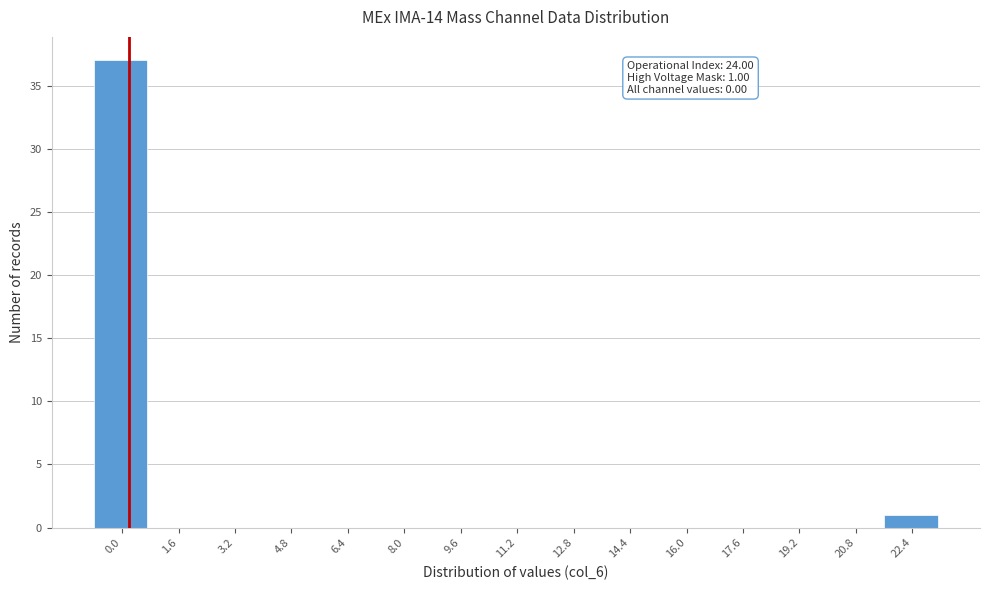

Reading left to right, transcribe all the data shown in this chart.

0.0=37	1.6=0	3.2=0	4.8=0	6.4=0	8.0=0	9.6=0	11.2=0	12.8=0	14.4=0	16.0=0	17.6=0	19.2=0	20.8=0	22.4=1